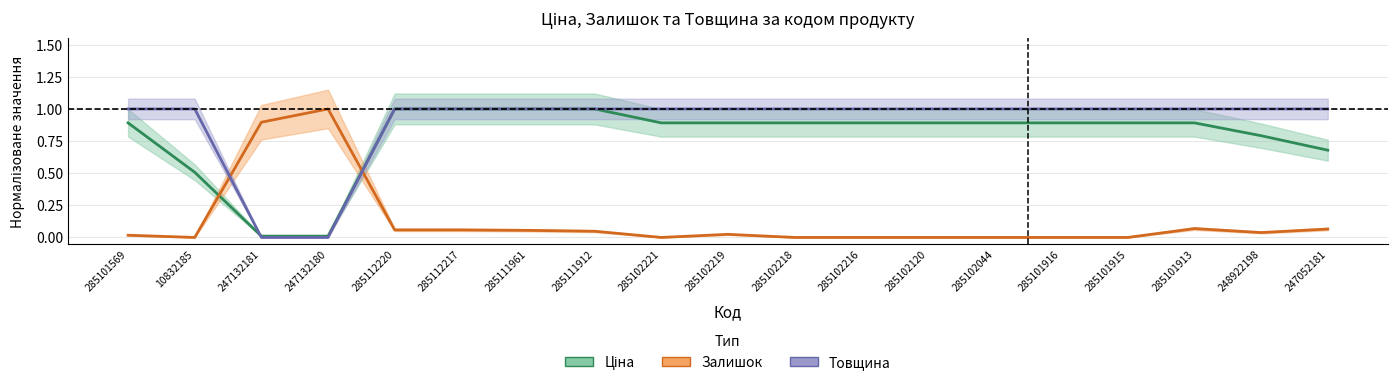

Which series has the largest total across all categories?

Товщина (норм.)